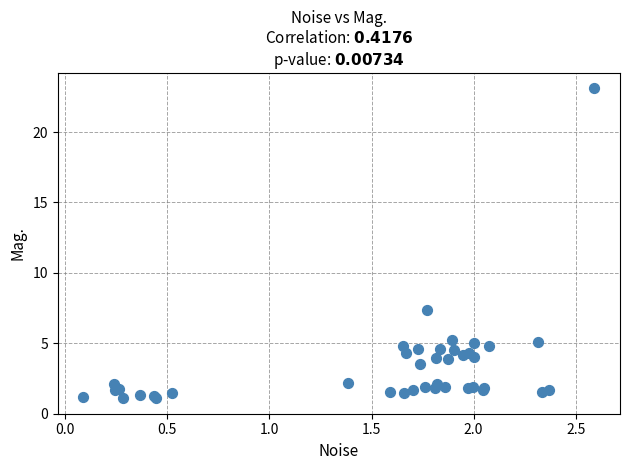

What Y value in the scatter plot is closest to 12?

7.3